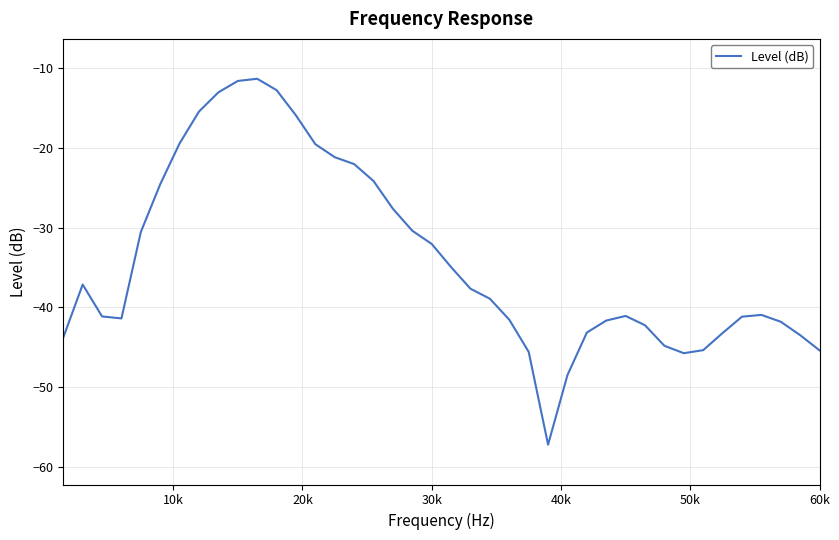

What is the difference between the maximum and minimum values?

45.9